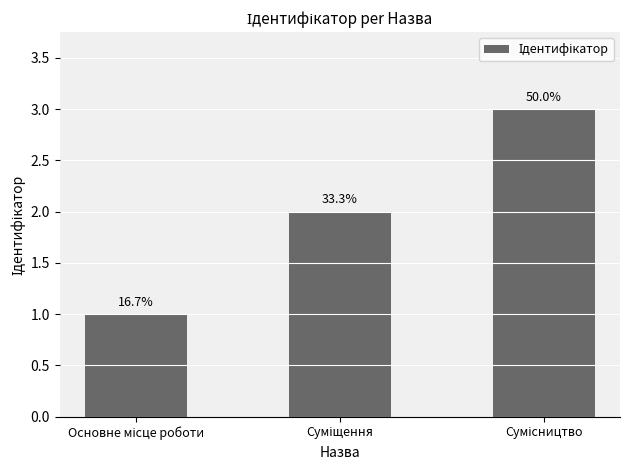

True or false: the data shows 1 at Сумісництво.

False